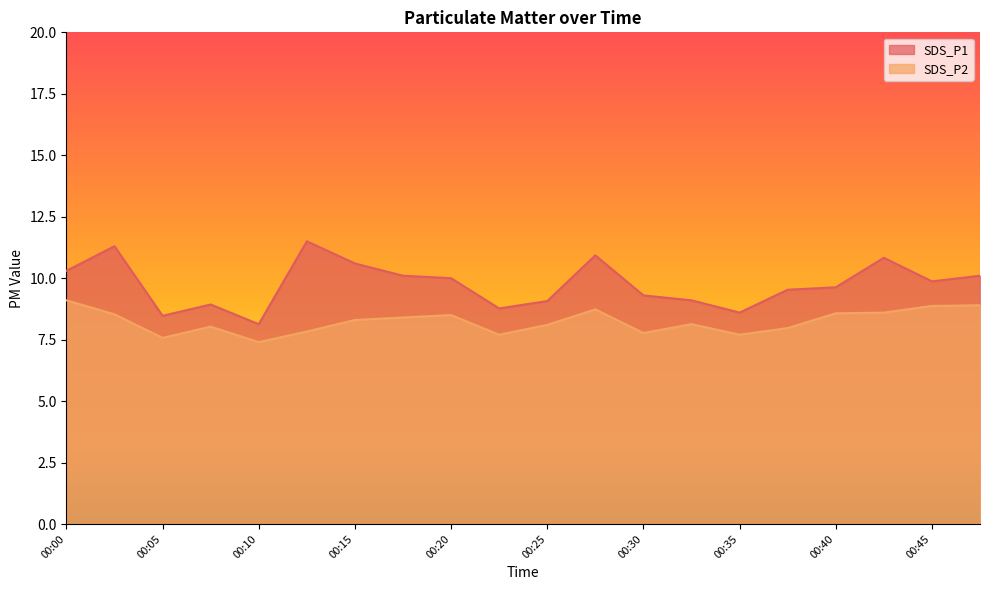

At which label does SDS_P1 reach its peak?

00:13